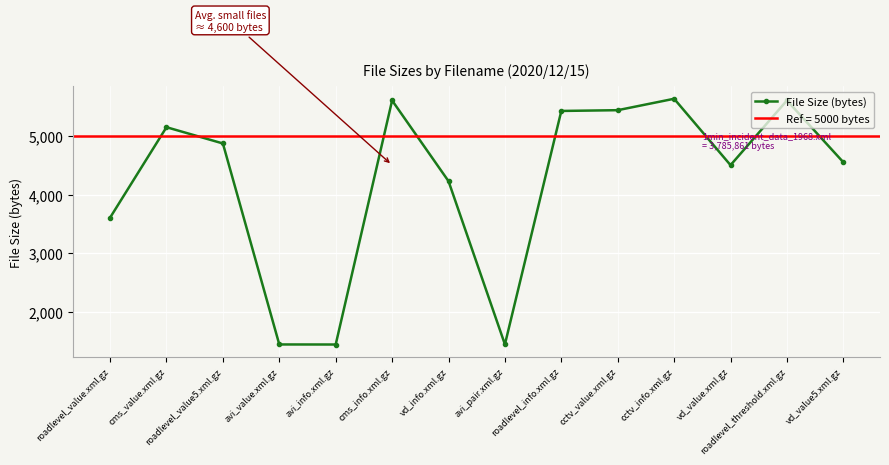

How many values are below 4867?

7